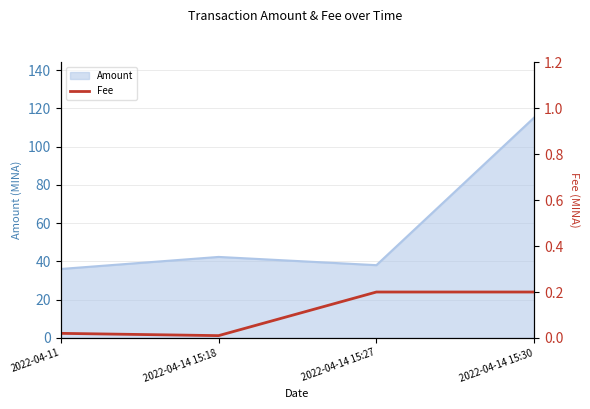

What is the label of the 3rd point from the left?

2022-04-14 15:27